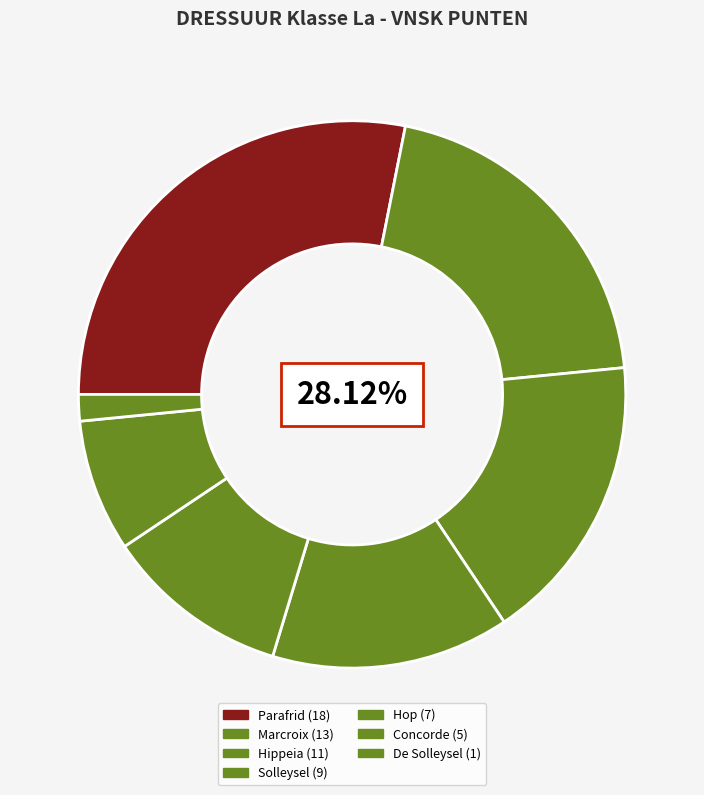

Does Parafrid represent more than half of the total?

No